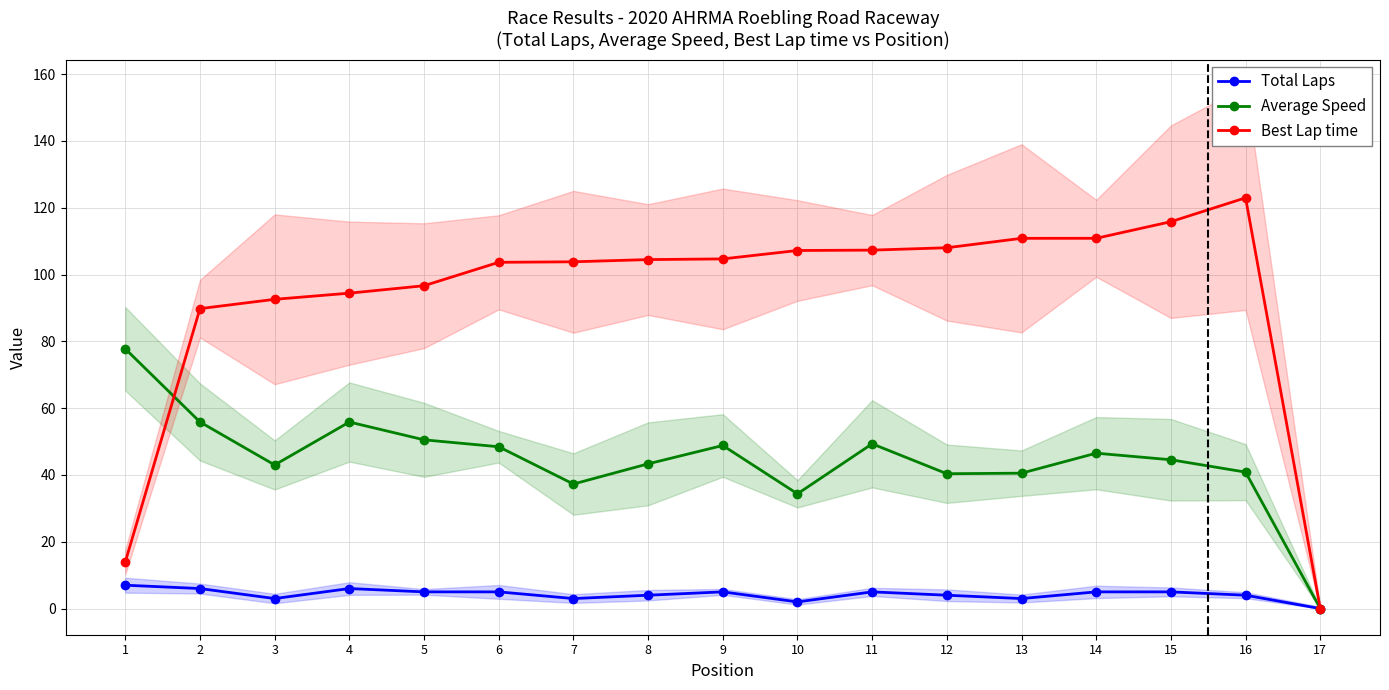

At how many categories does at least one series exceed 72?

16